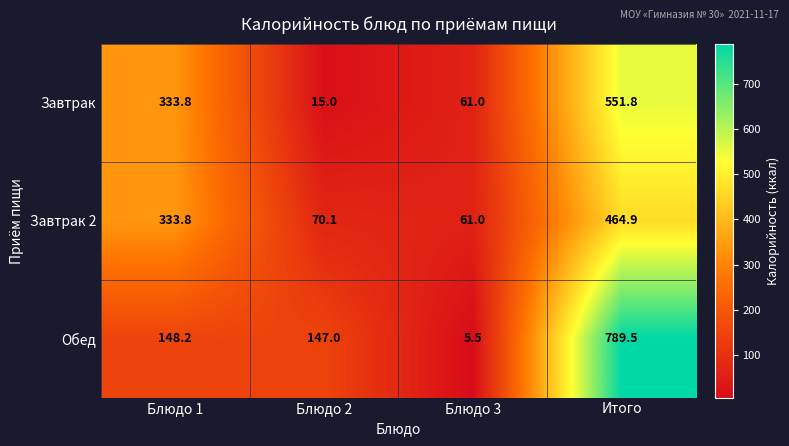

At which label does Завтрак first exceed 333?

Блюдо 1